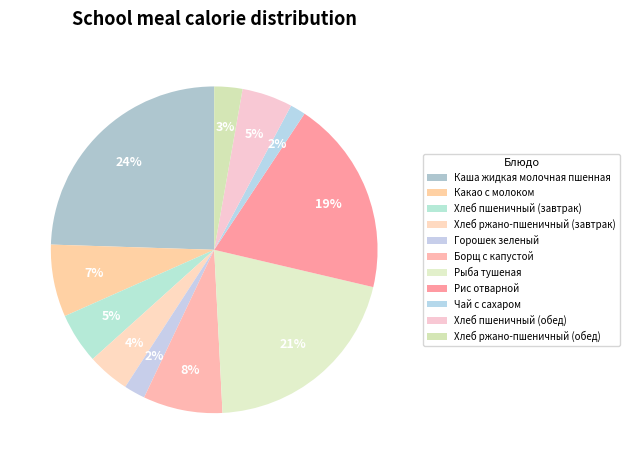

Rank the categories by value from highest to lowest.

Каша жидкая молочная пшенная, Рыба тушеная, Рис отварной, Борщ с капустой, Какао с молоком, Хлеб пшеничный (завтрак), Хлеб пшеничный (обед), Хлеб ржано-пшеничный (завтрак), Хлеб ржано-пшеничный (обед), Горошек зеленый, Чай с сахаром